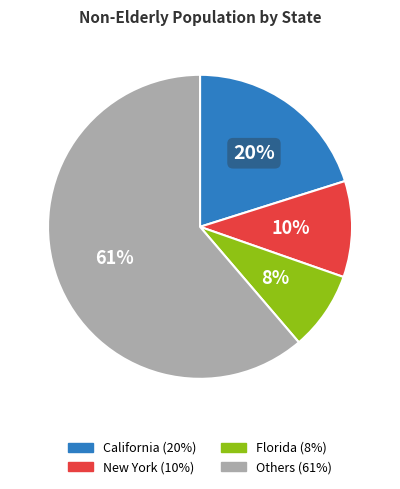

Is there any slice that represents more than half of the pie?

Yes